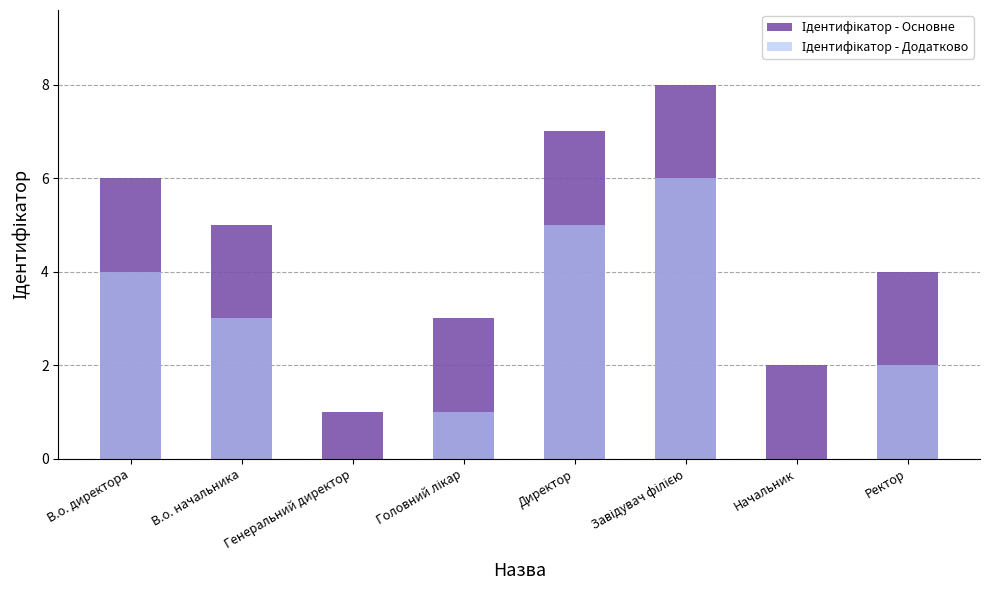

Which series has the largest range (max minus min)?

Ідентифікатор - Основне